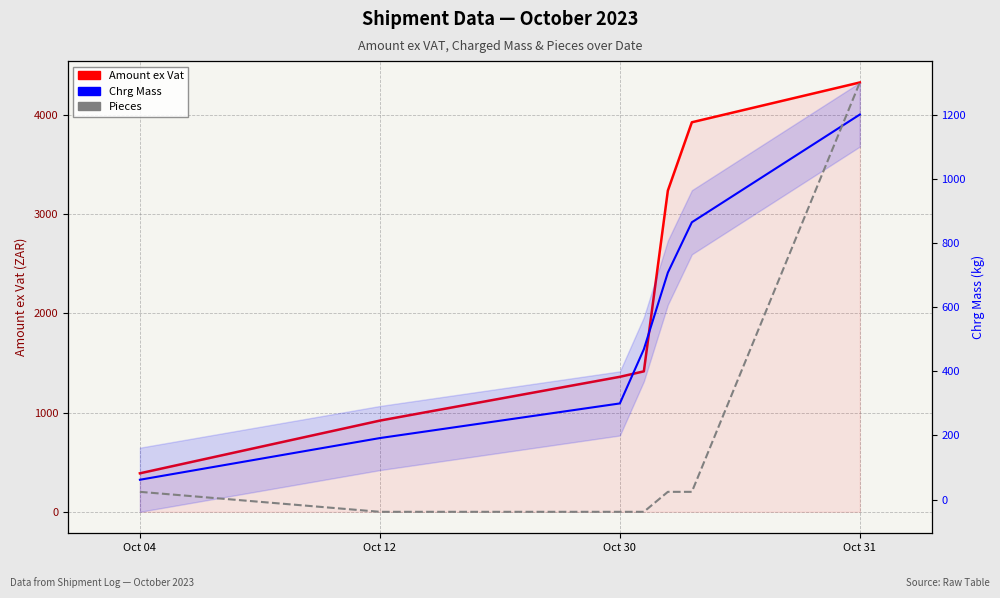

What is the label of the 6th point from the right?

Oct 12